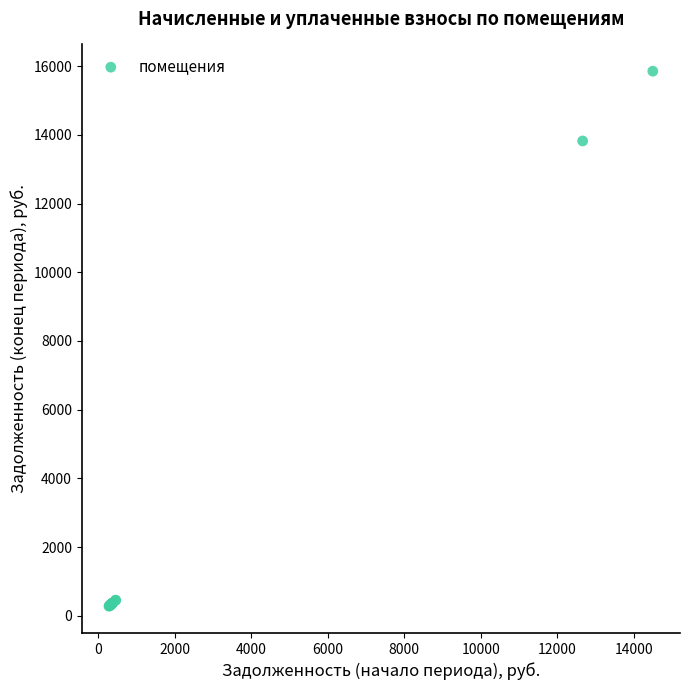

What Y value in the scatter plot is closest to 8065?

13822.6